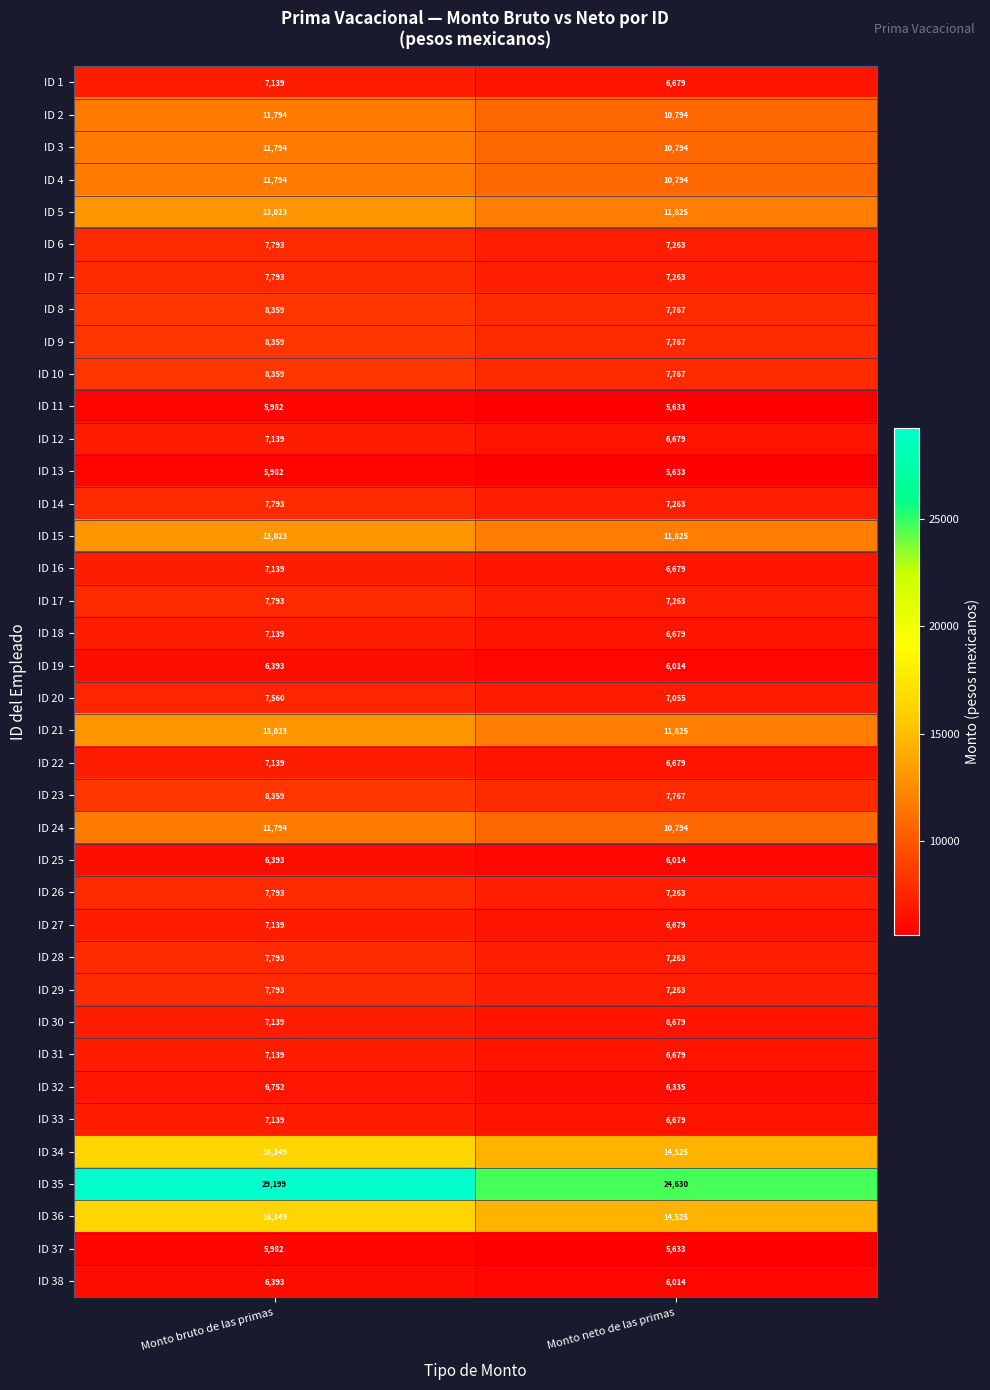

The value of ID 18 at Monto bruto de las primas is 9532. True or false?

False